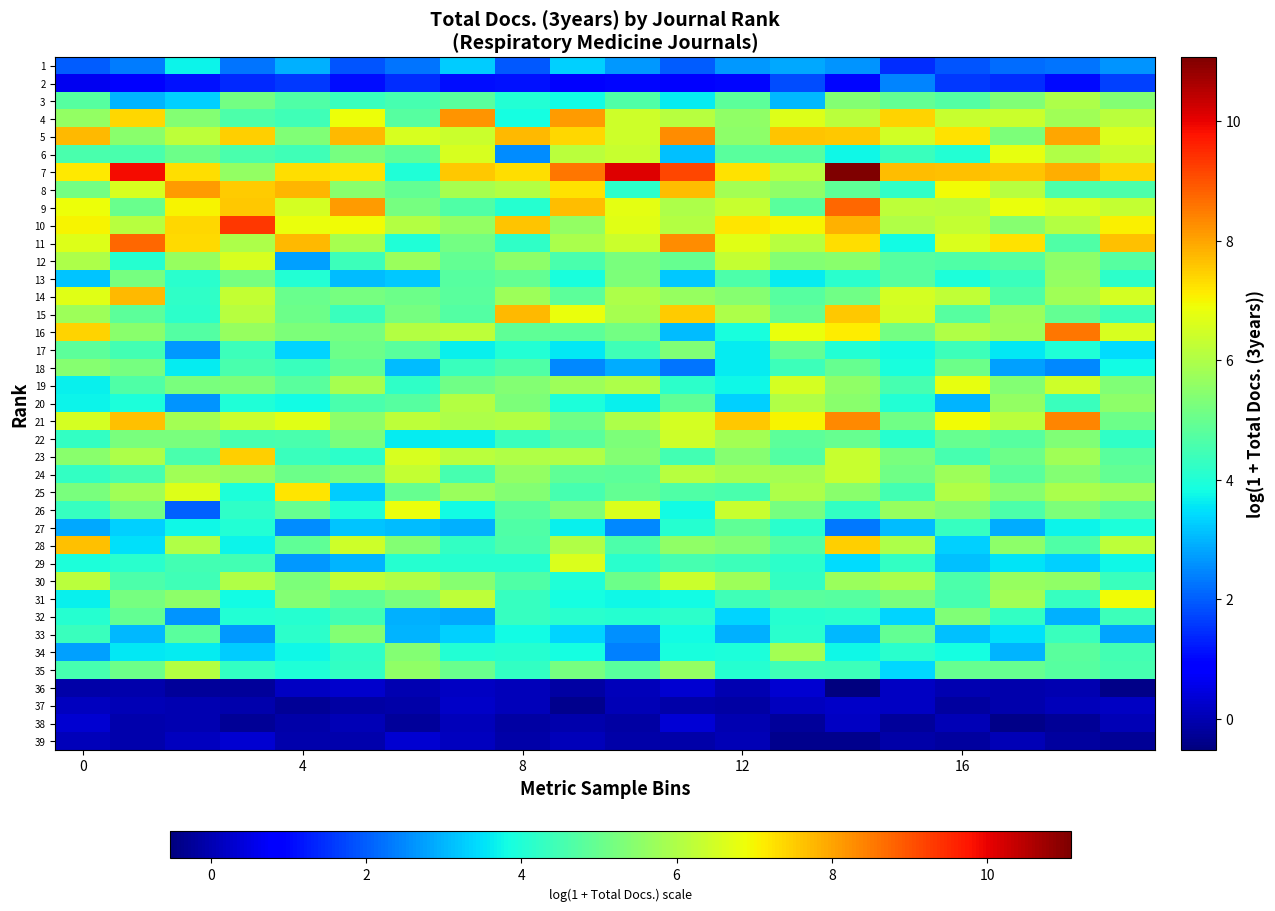

Count the number of categories in the chart.

20